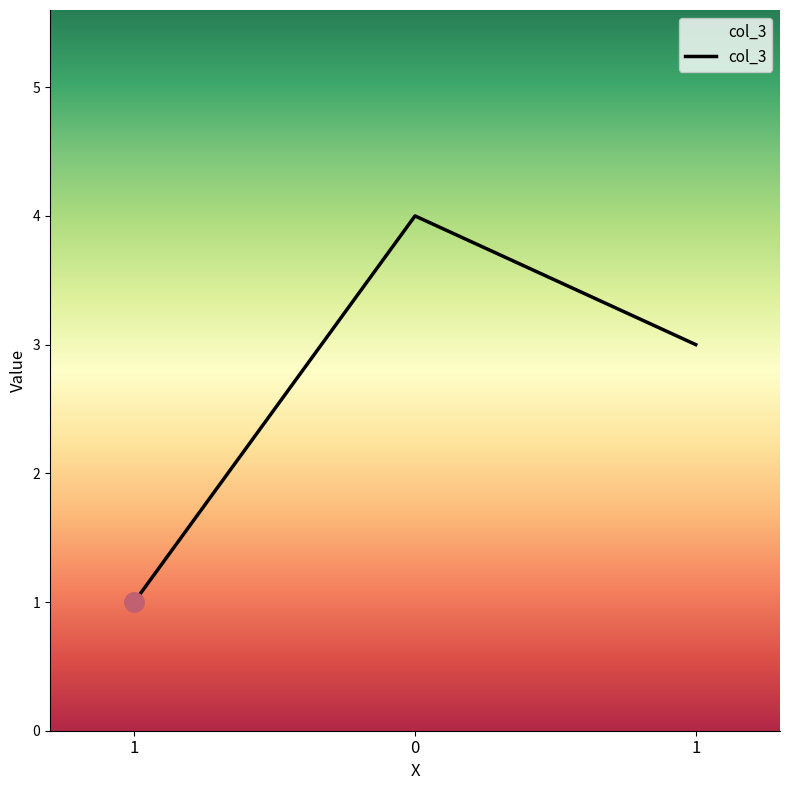

Approximately how many times larger is the value at 0 compared to 1?

4.0